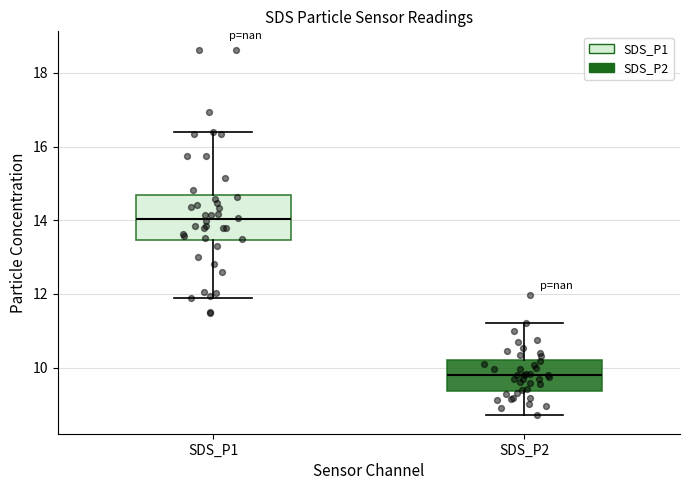

Reading left to right, read every box against the y-axis: the position of its median line, the range the box covers, and the ends of its whiskers. The values are not printed on the chart, so give them approximately, as read against the axis.

SDS_P1: median 14.0, box 13.4 to 14.6, whiskers 11.8 to 16.4
SDS_P2: median 9.8, box 9.4 to 10.2, whiskers 8.8 to 11.2